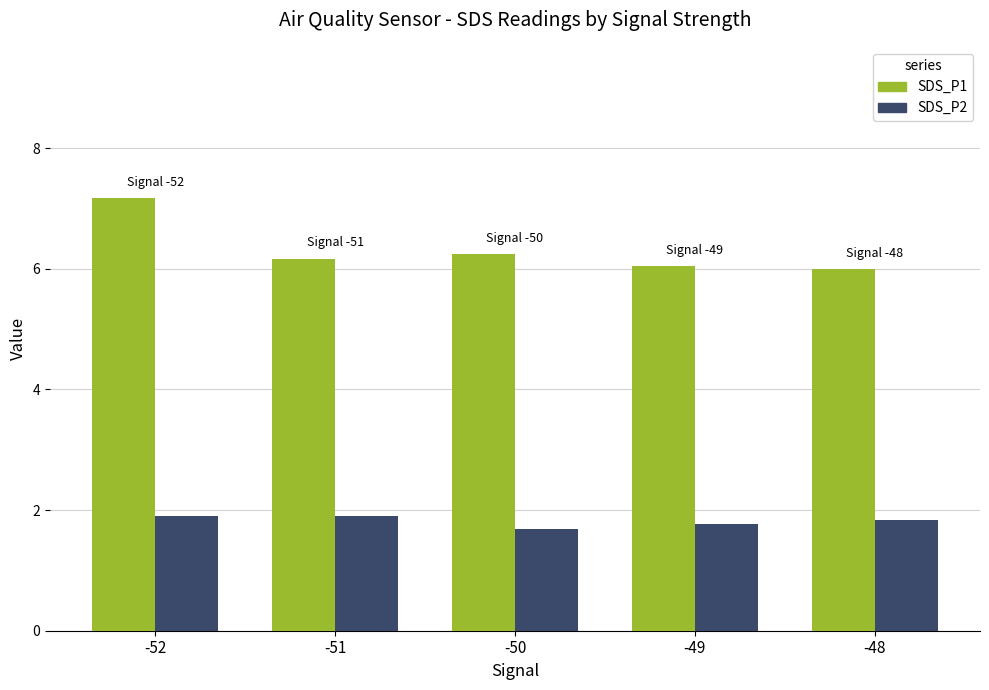

At how many categories does at least one series exceed 4?

5